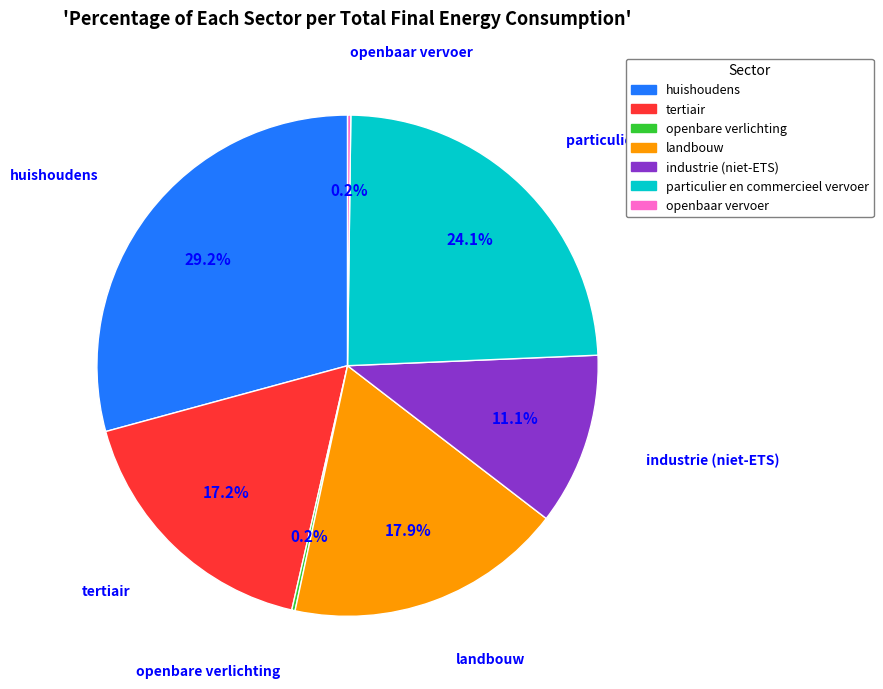

To the nearest percent, what is the difference between the largest and smallest slice percentages?

29%